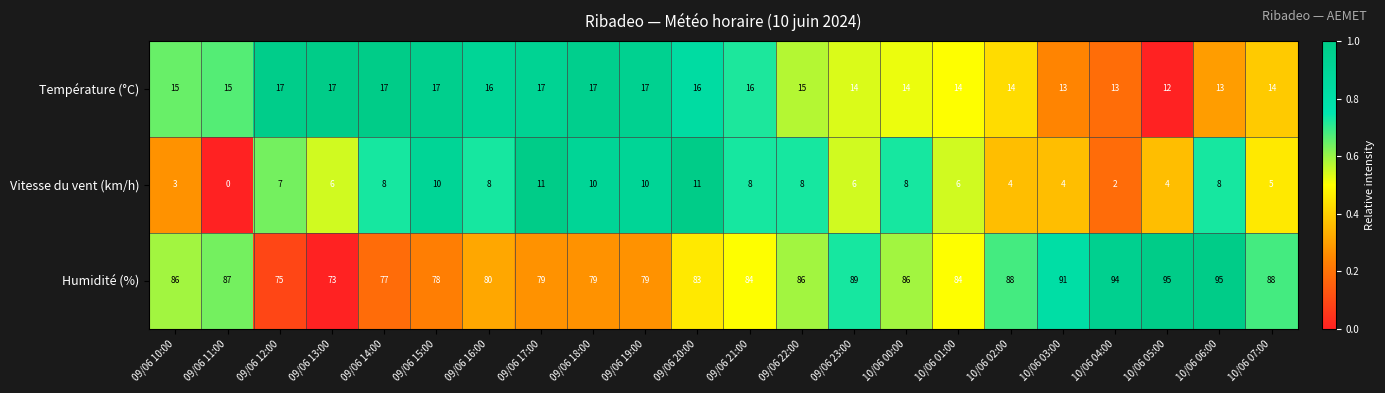

What is the difference between the second highest and second lowest values in the Humidité (%) series?

20